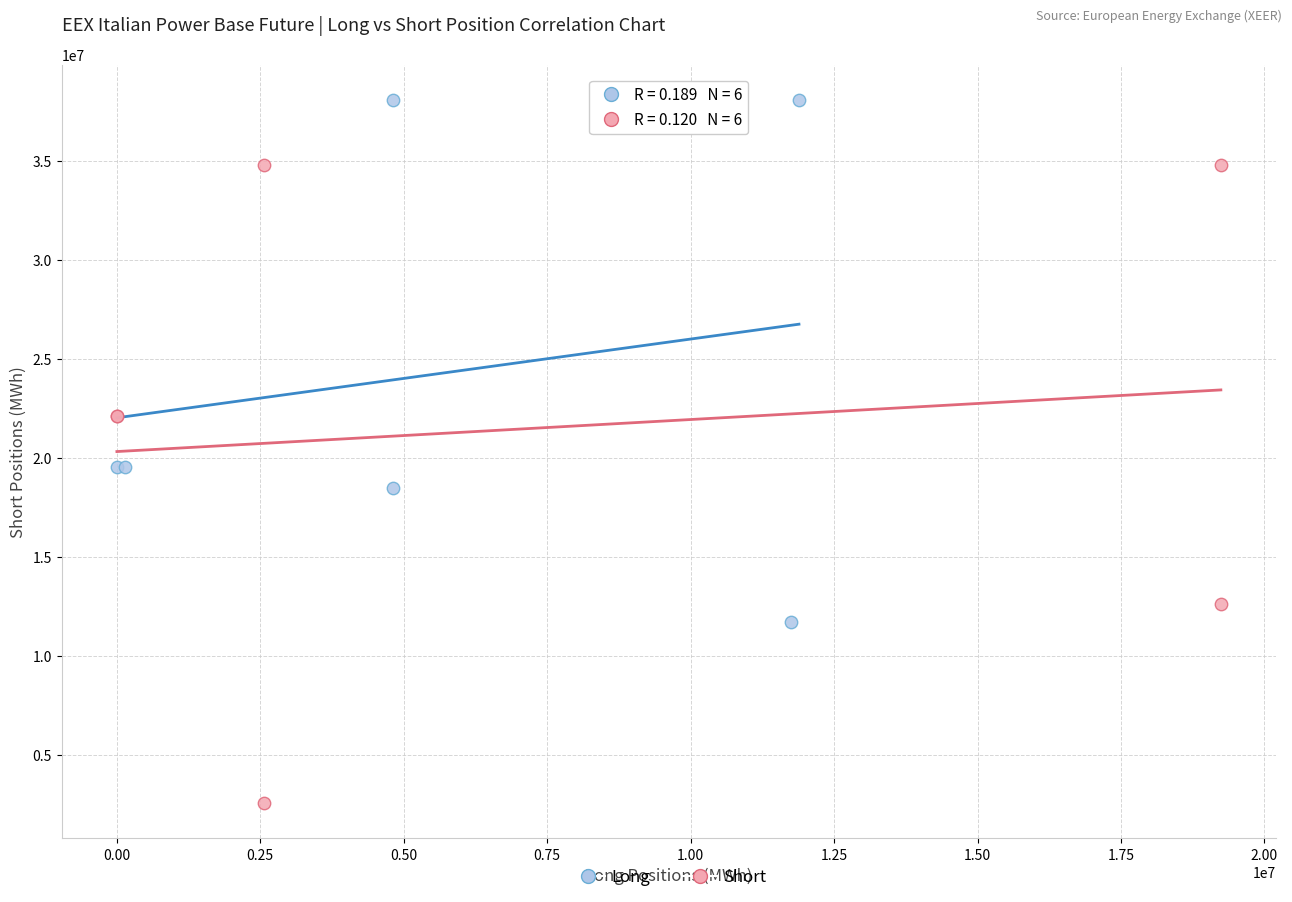

Which series has the largest Y range (max minus min)?

Short